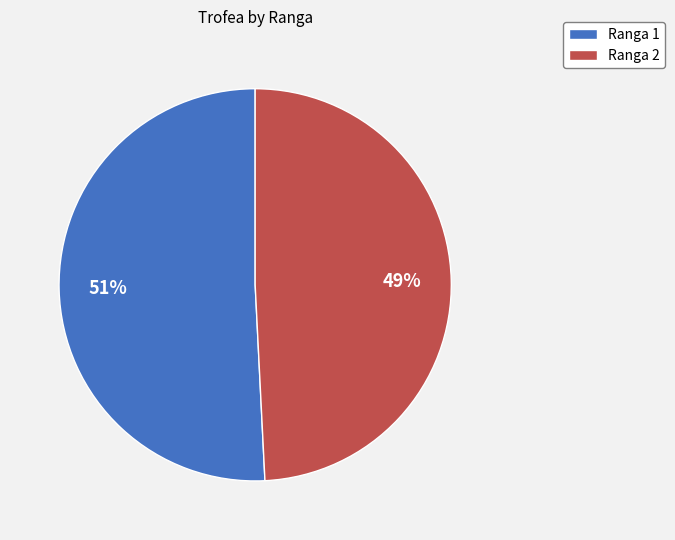

Rank the categories by value from highest to lowest.

Ranga 1, Ranga 2